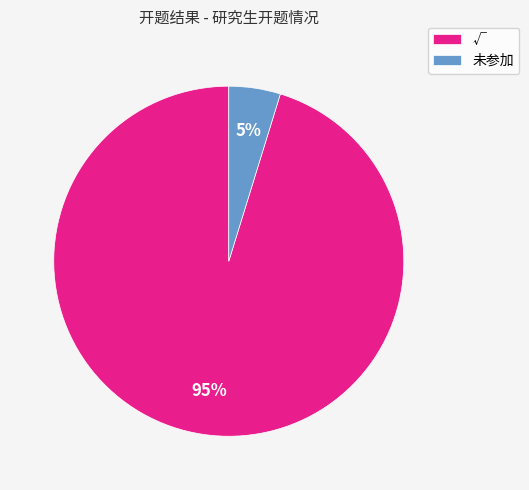

Is the sum of 未参加 and √ greater than half?

Yes